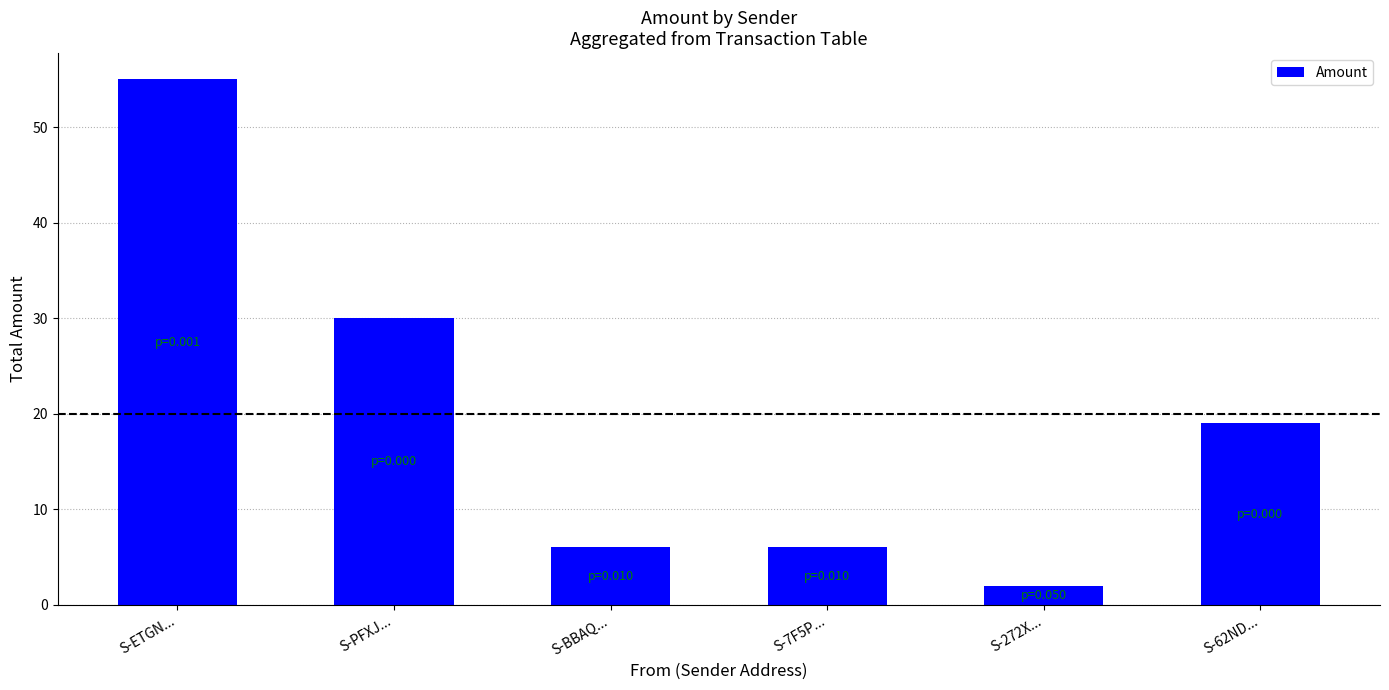

What is the maximum value shown in the chart?

55